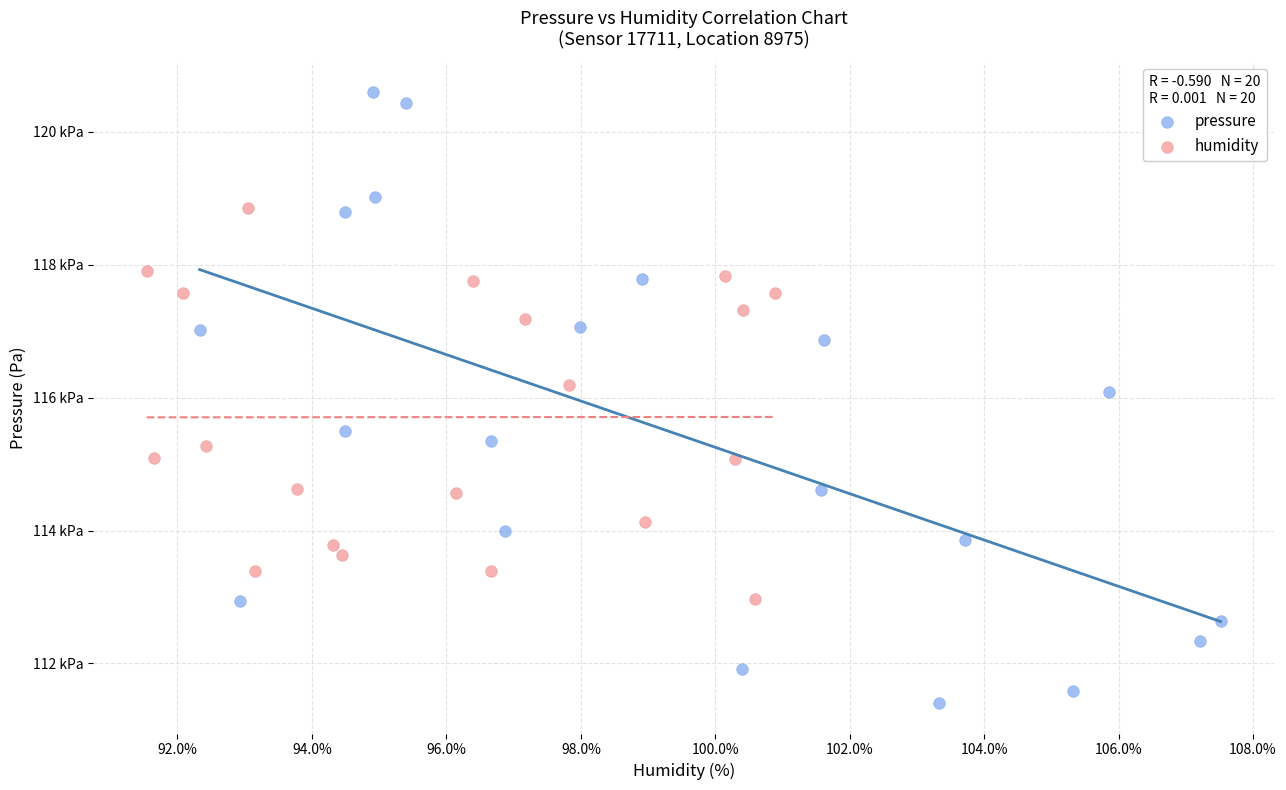

Which series contains the lowest Y value?

pressure